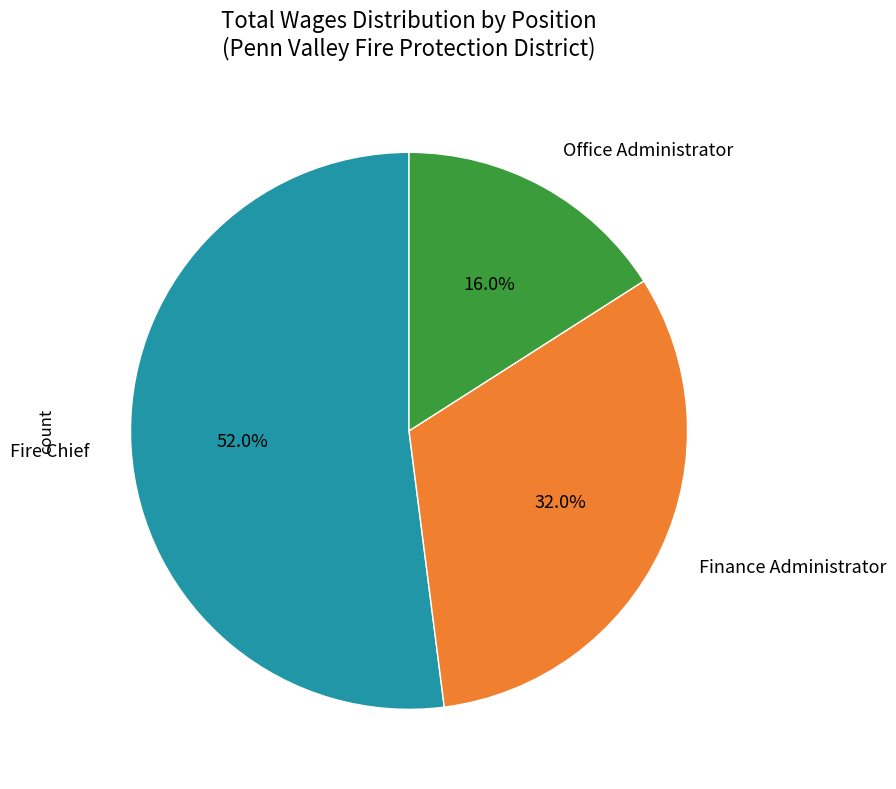

Is there a majority slice in this chart?

Yes